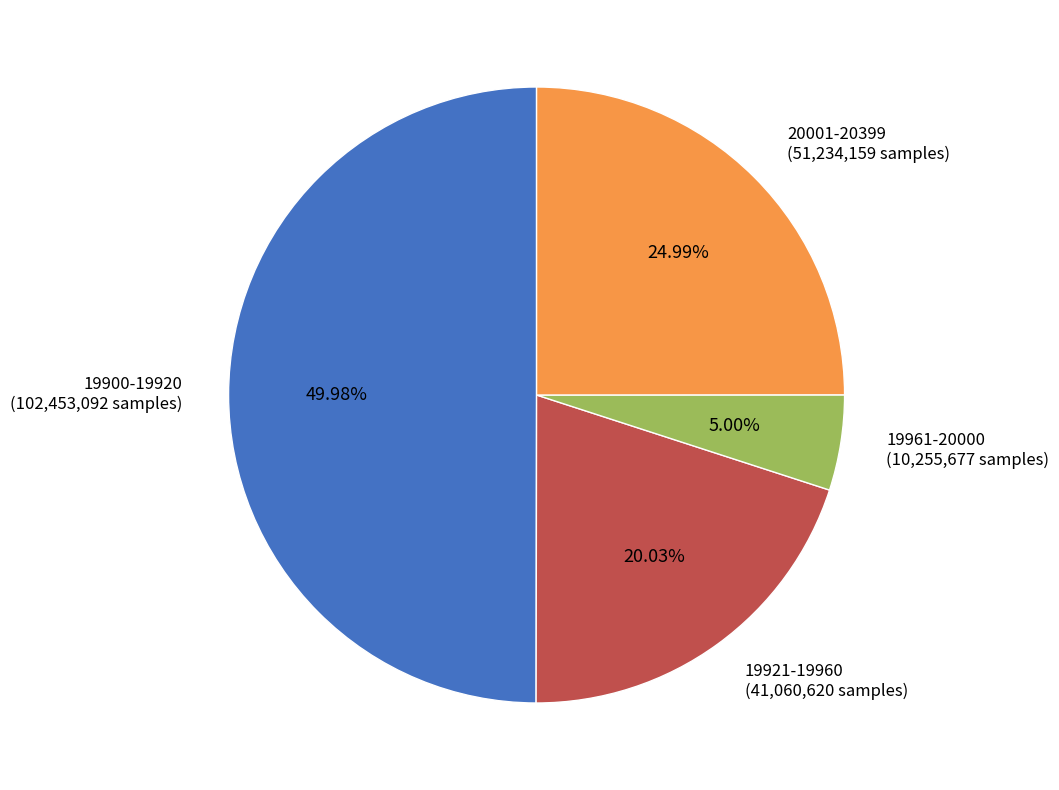

Is 20001-20399 the majority of the pie?

No